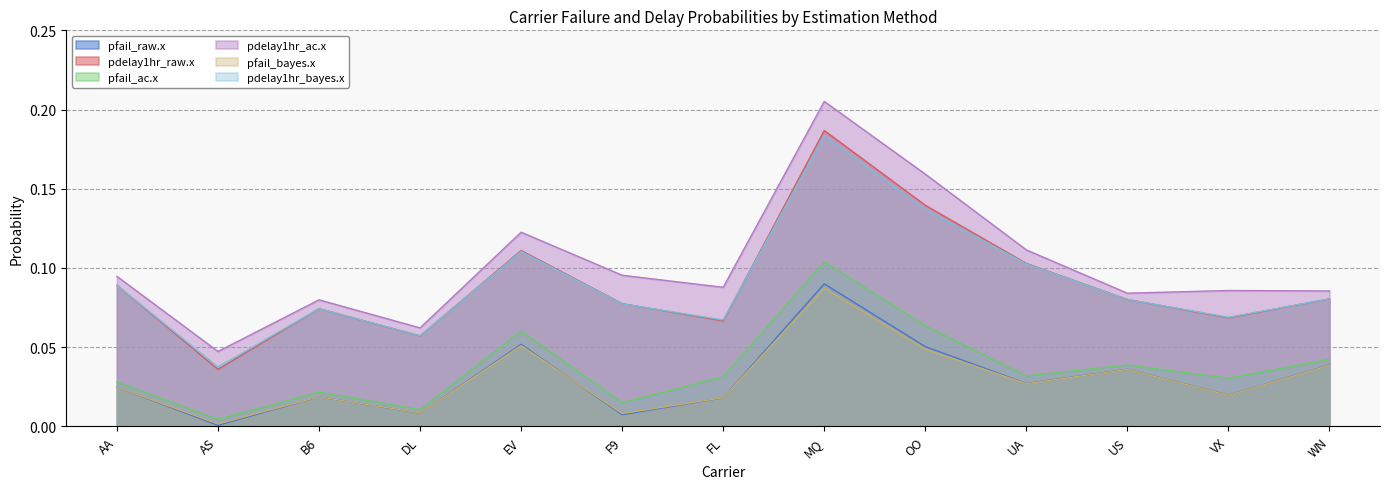

What is the highest value of the pfail_ac.x series?

0.1